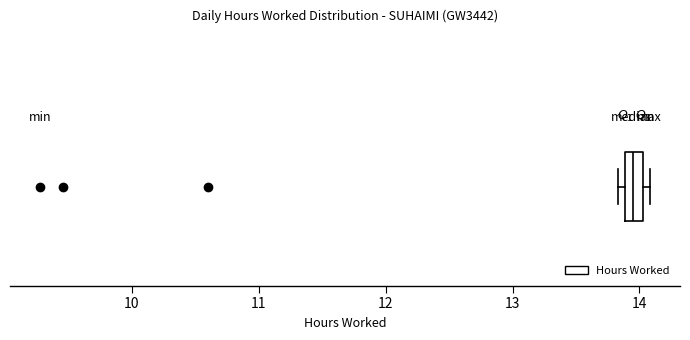

Where is the right edge of the box on the x-axis? The values are not printed on the chart, so give them approximately, as read against the axis.

14.0